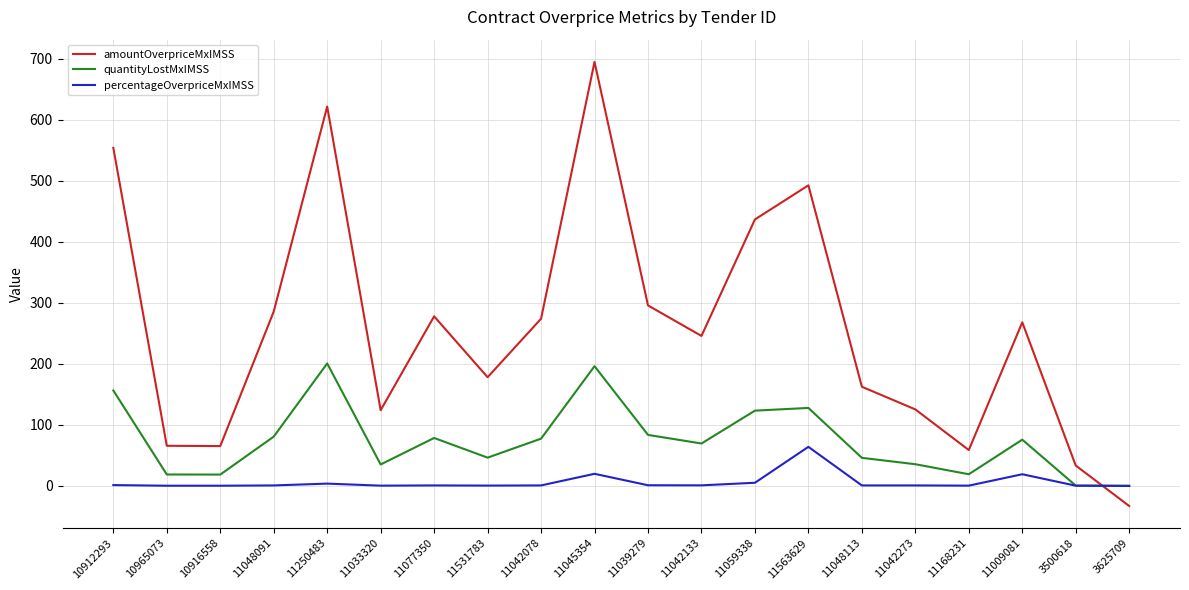

Does the chart display data point markers on the line(s)?

No